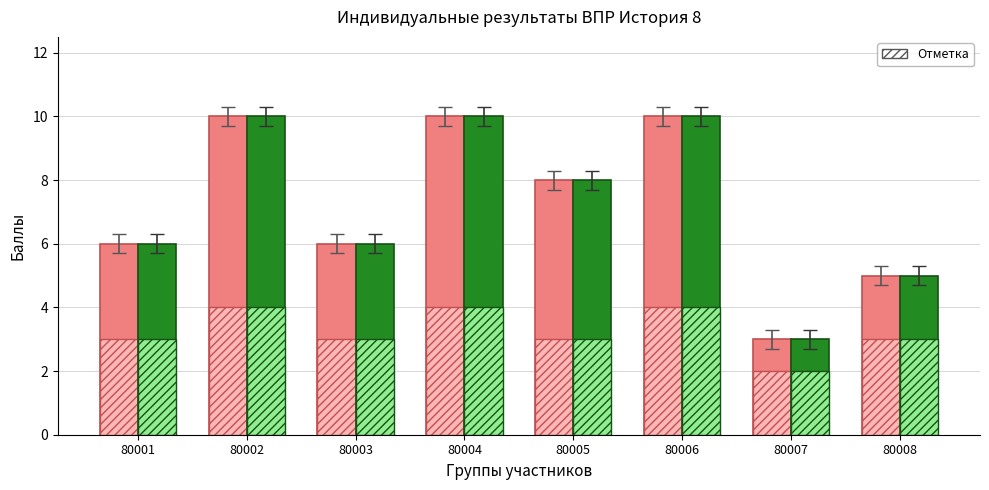

What is the spread (max minus min) of values at 80005?

5